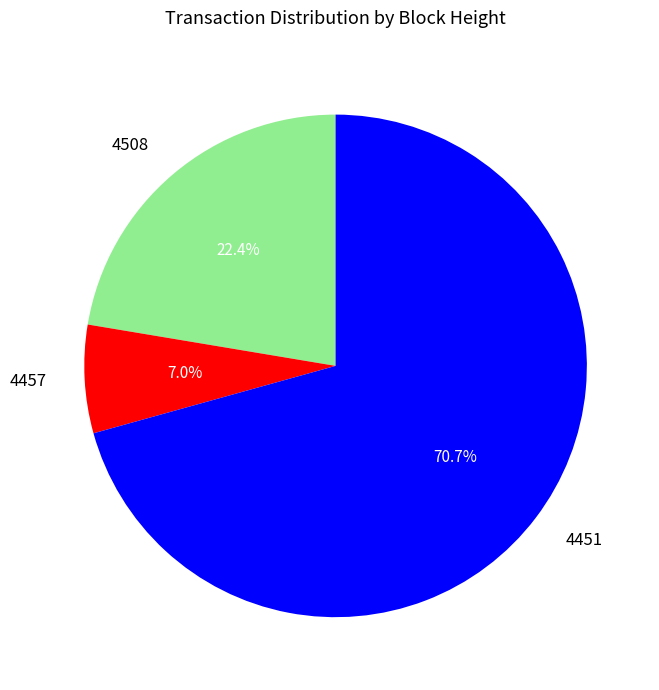

To the nearest percent, what is the combined percentage of 4508 and 4457?

29%